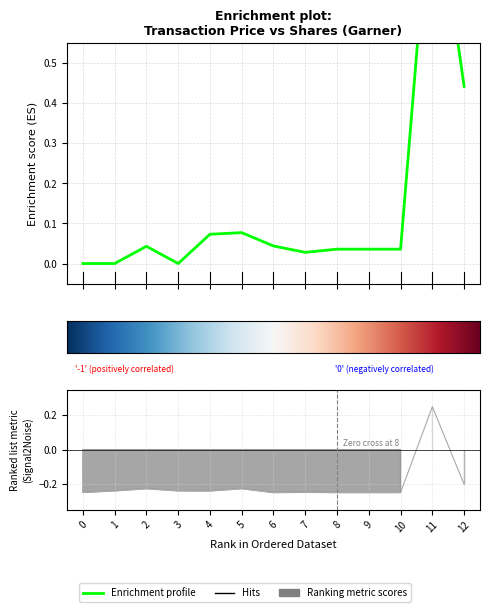

What is the difference between the highest and lowest values at 6?

0.3